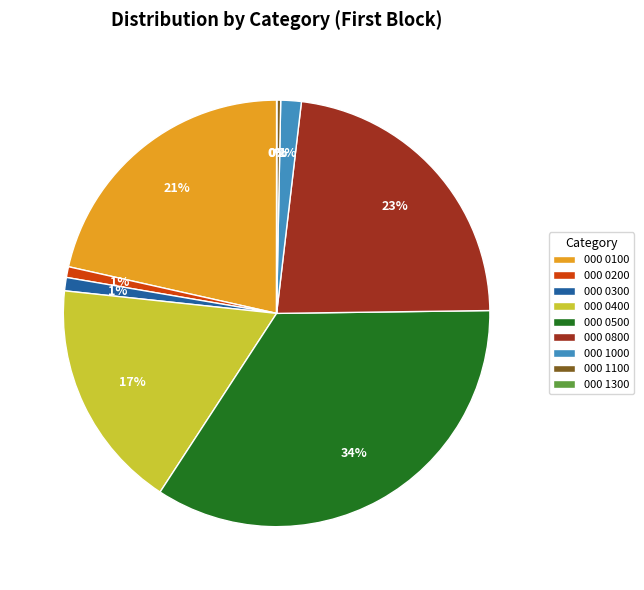

Do 000 1100 and 000 0300 together represent more than half of the pie?

No